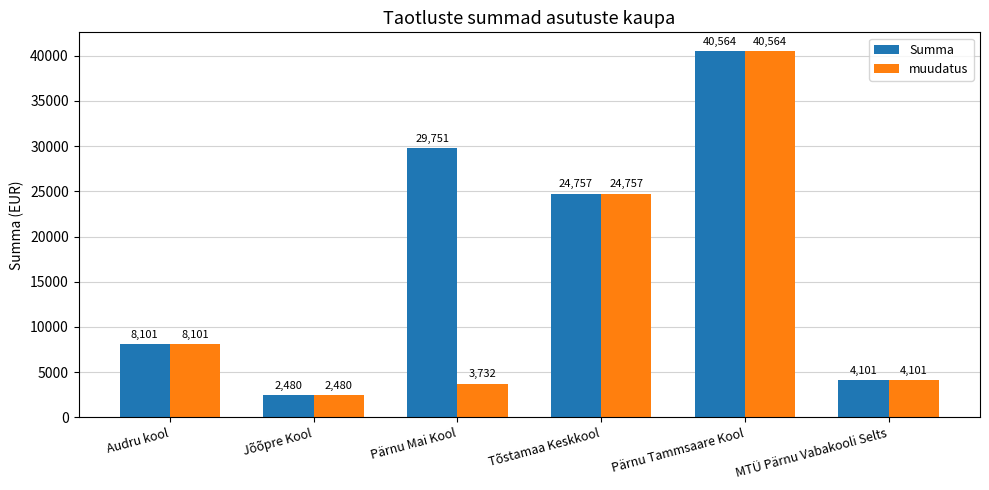

What is the difference between the maximum and minimum values in the muudatus series?

38083.5